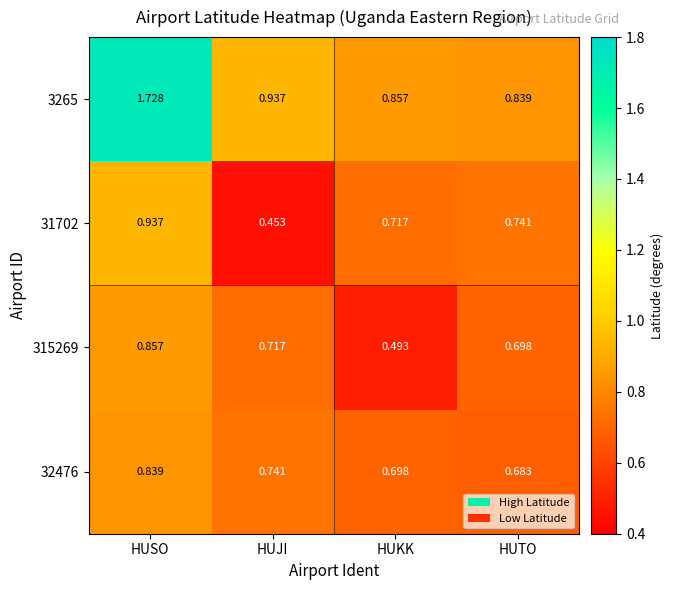

At which label is 31702 closest to 0?

HUJI